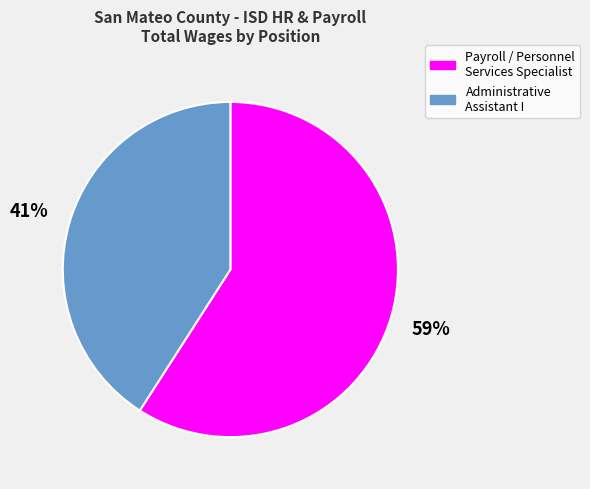

How many slices are in this pie chart?

2